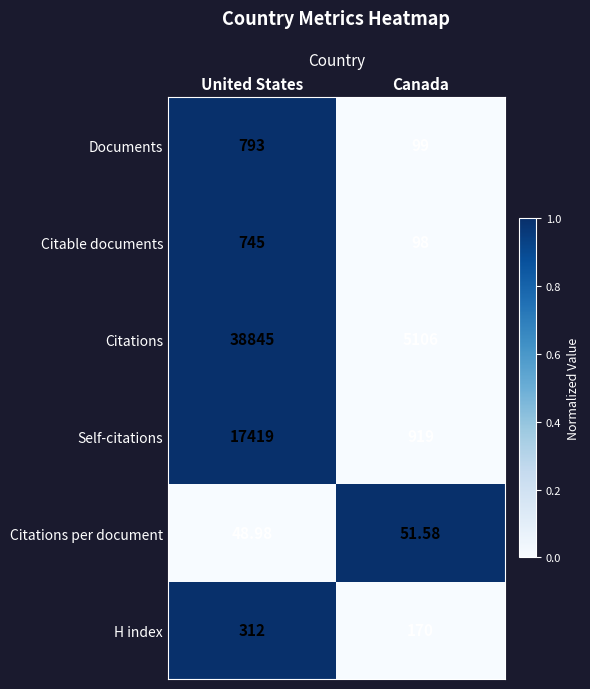

Where is Citable documents nearest to the value 421?

Canada